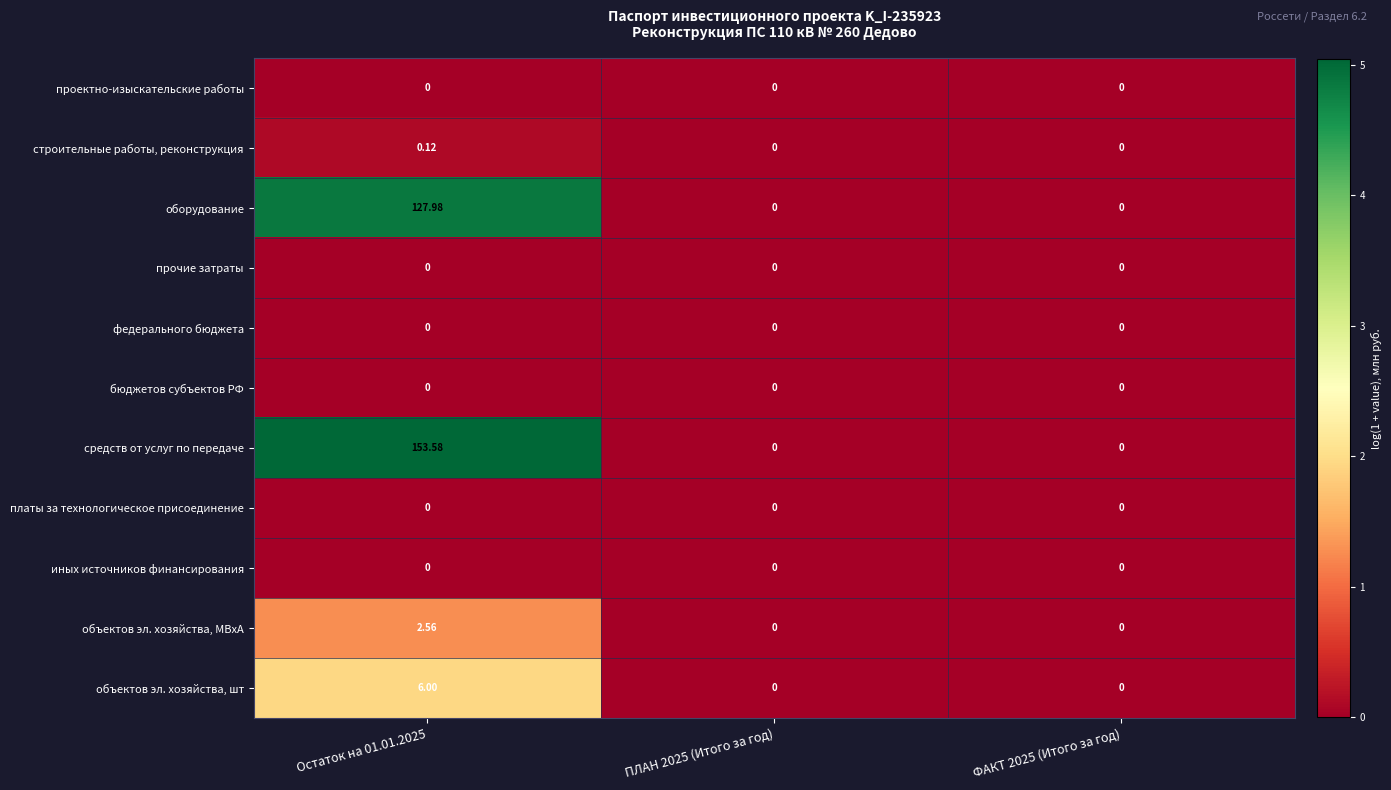

Which series changed the most between Остаток на 01.01.2025 and ПЛАН 2025 (Итого за год)?

средств от услуг по передаче